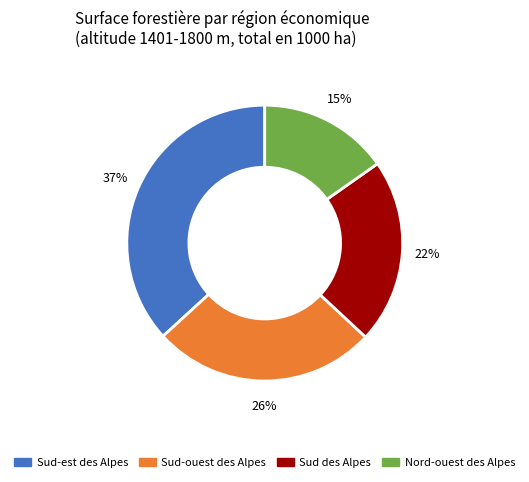

Does any single category account for the majority?

No